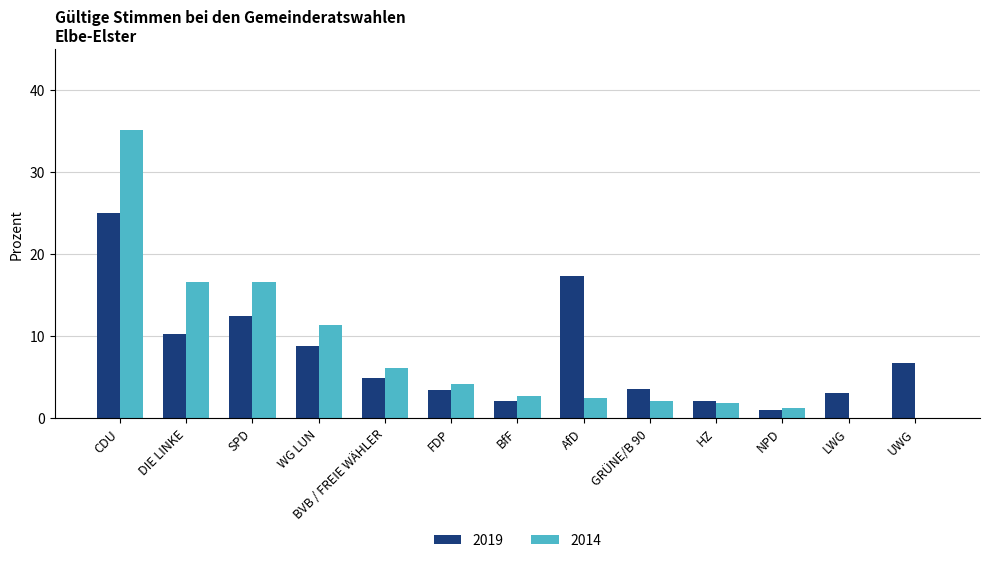

What is the sum of the 2014 values at BVB / FREIE WÄHLER and AfD?

8.5